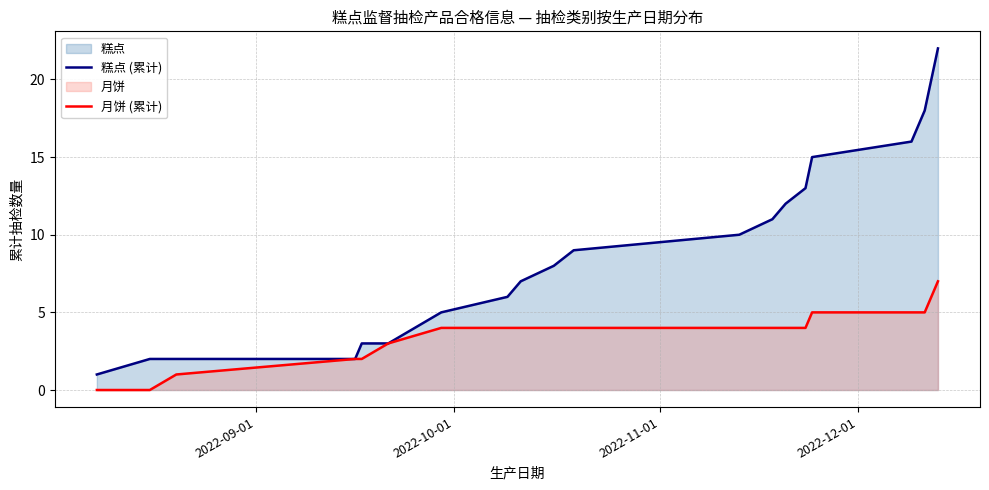

True or false: 糕点 (累计) and 月饼 (累计) cross at least once.

False